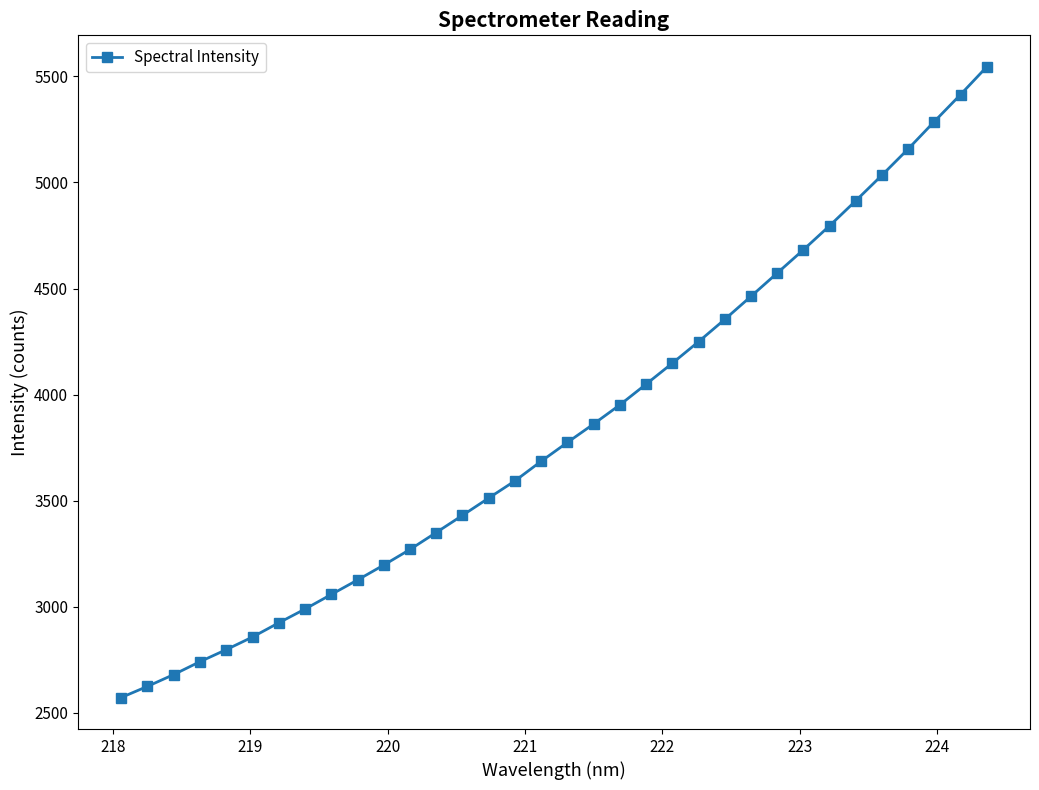

What is the greatest value displayed?

5545.0